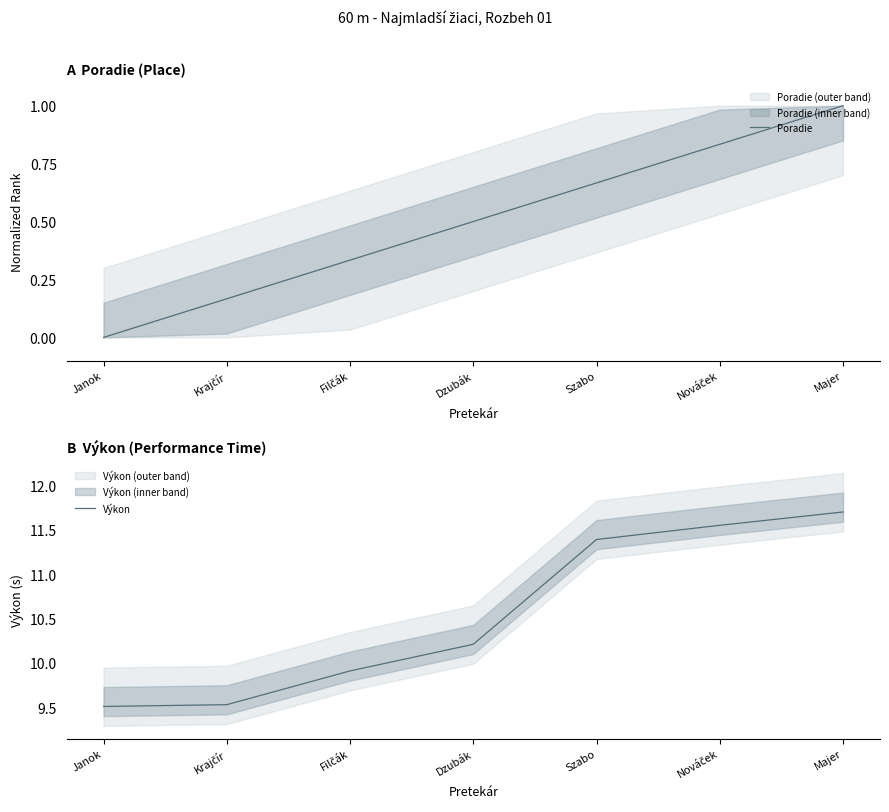

Does the chart have visible grid lines?

No